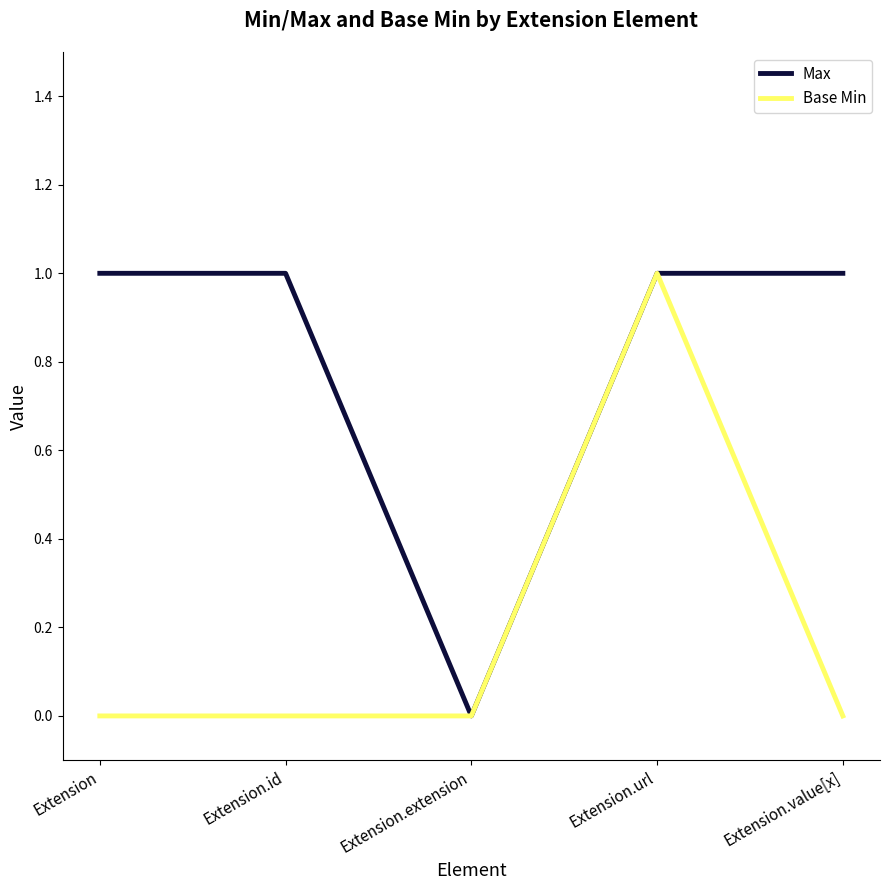

True or false: Max has a value of -1 at Extension.extension.

False